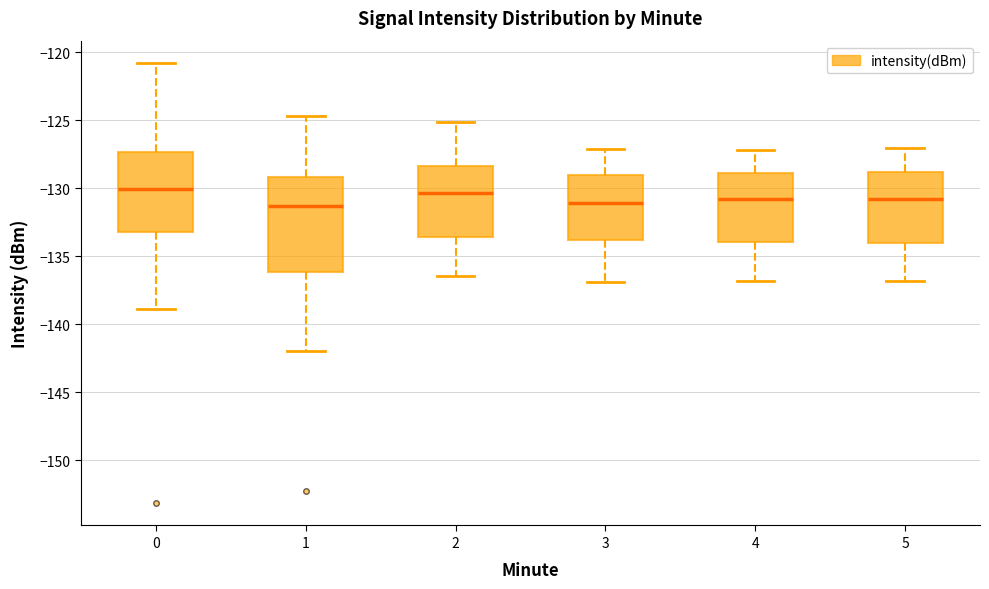

Reading left to right, transcribe this box plot: for each box, give where its median line is, the range the box spans, and where its two whiskers end, as read against the y-axis. The values are not printed on the chart, so give them approximately, as read against the axis.

0: median -130.0, box -133.0 to -127.5, whiskers -139.0 to -121.0
1: median -131.5, box -136.0 to -129.0, whiskers -142.0 to -124.5
2: median -130.5, box -133.5 to -128.5, whiskers -136.5 to -125.0
3: median -131.0, box -134.0 to -129.0, whiskers -137.0 to -127.0
4: median -130.5, box -134.0 to -129.0, whiskers -137.0 to -127.0
5: median -131.0, box -134.0 to -129.0, whiskers -137.0 to -127.0